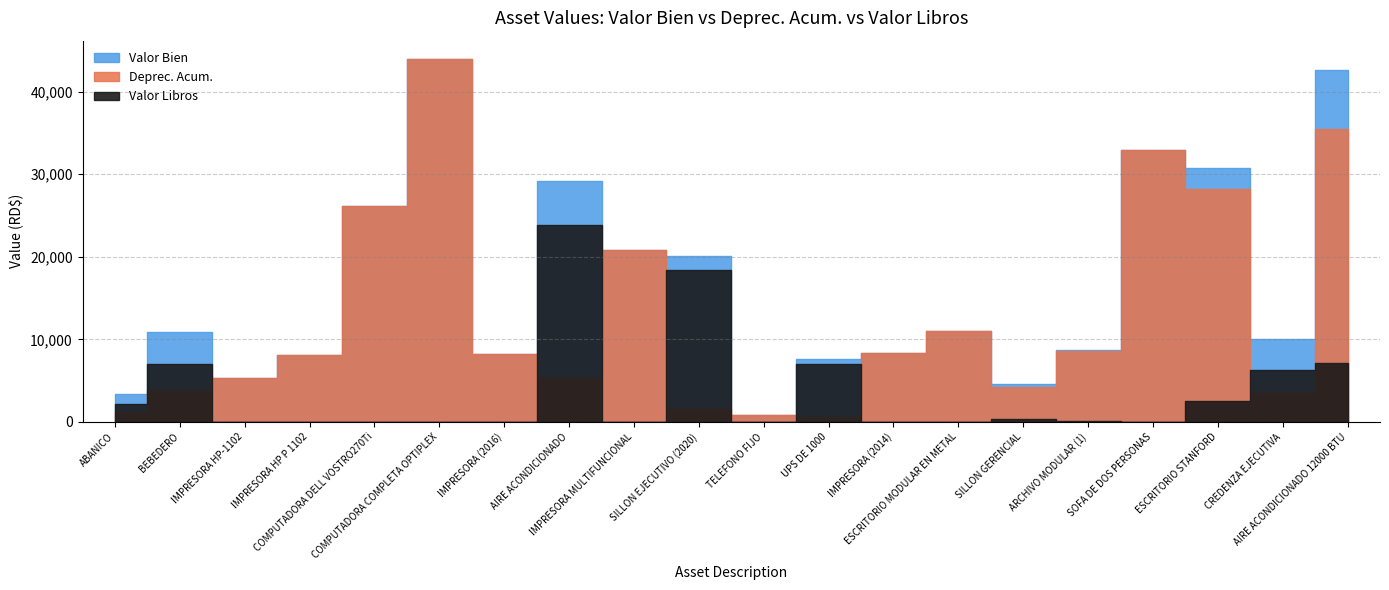

At which label does Valor Libros reach its peak?

AIRE ACONDICIONADO